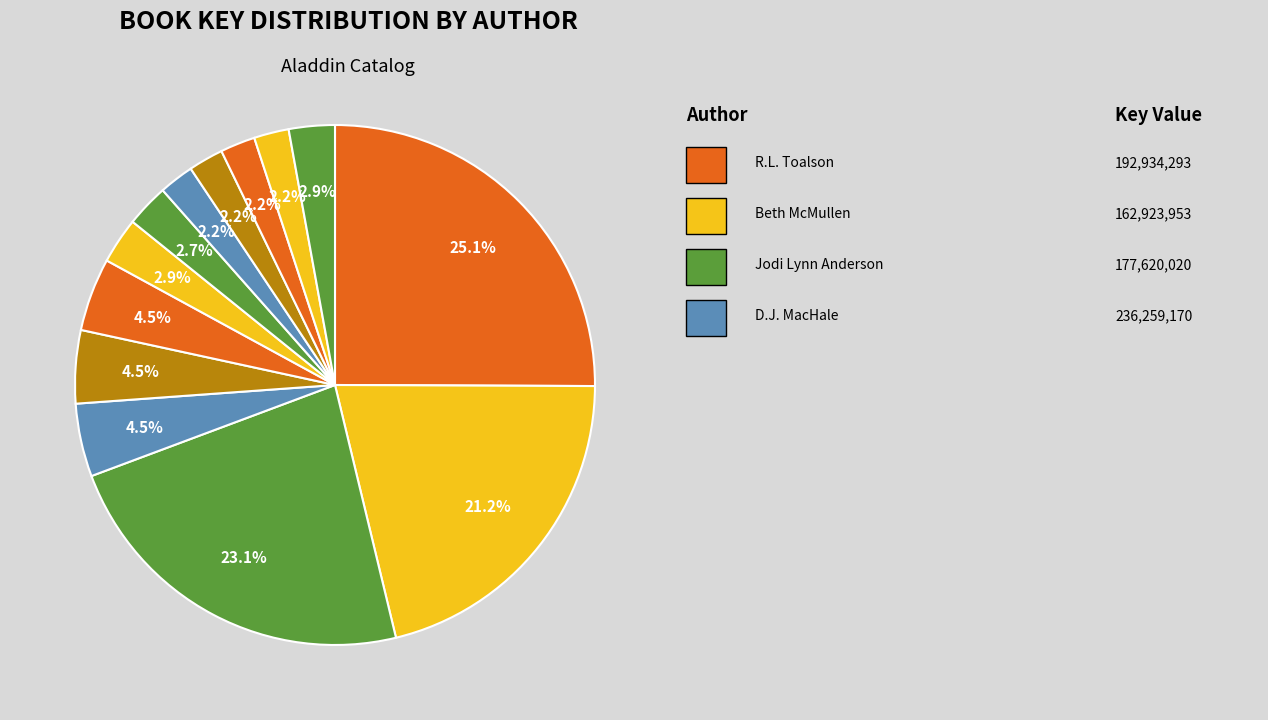

How many segments does this pie chart have?

13